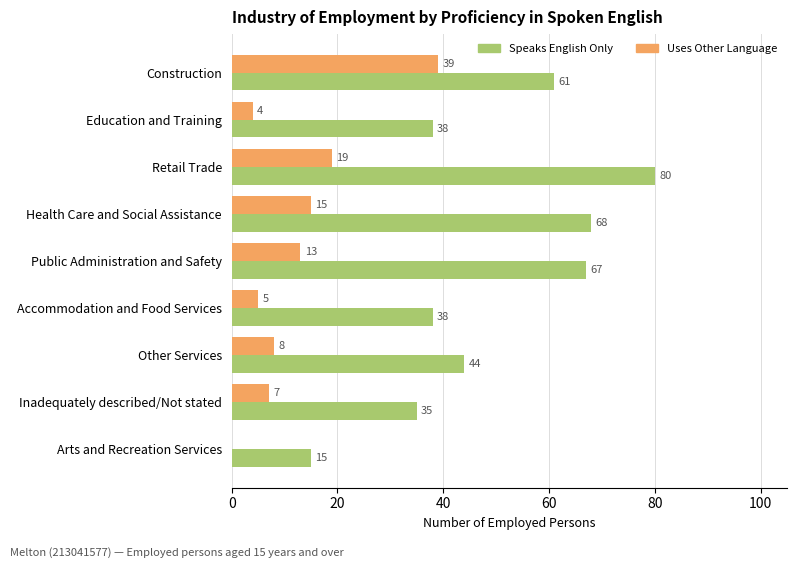

What is the sum of the Speaks English Only values at Other Services and Accommodation and Food Services?

82